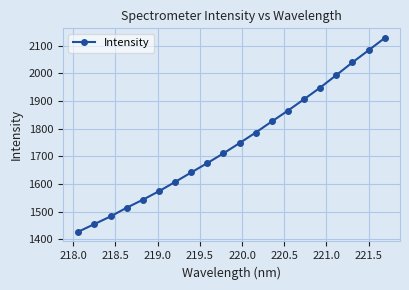

What is the smallest value displayed?

1426.8